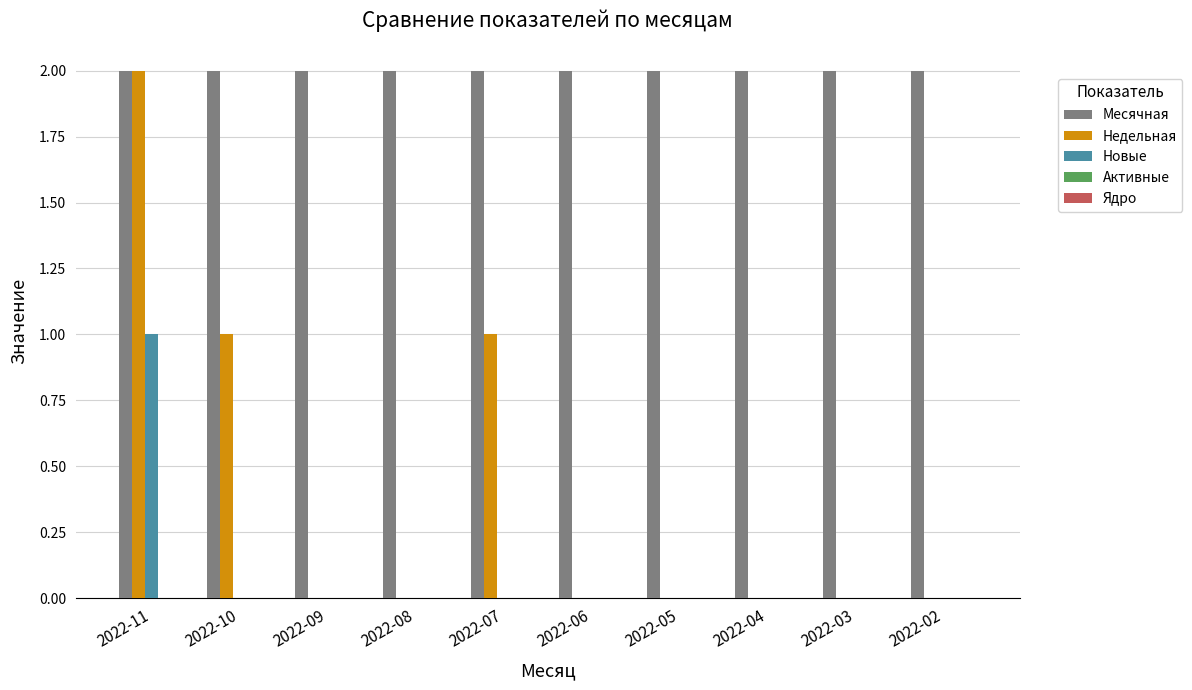

Is the value of Новые at 2022-11 greater than the value of Месячная at 2022-08?

No